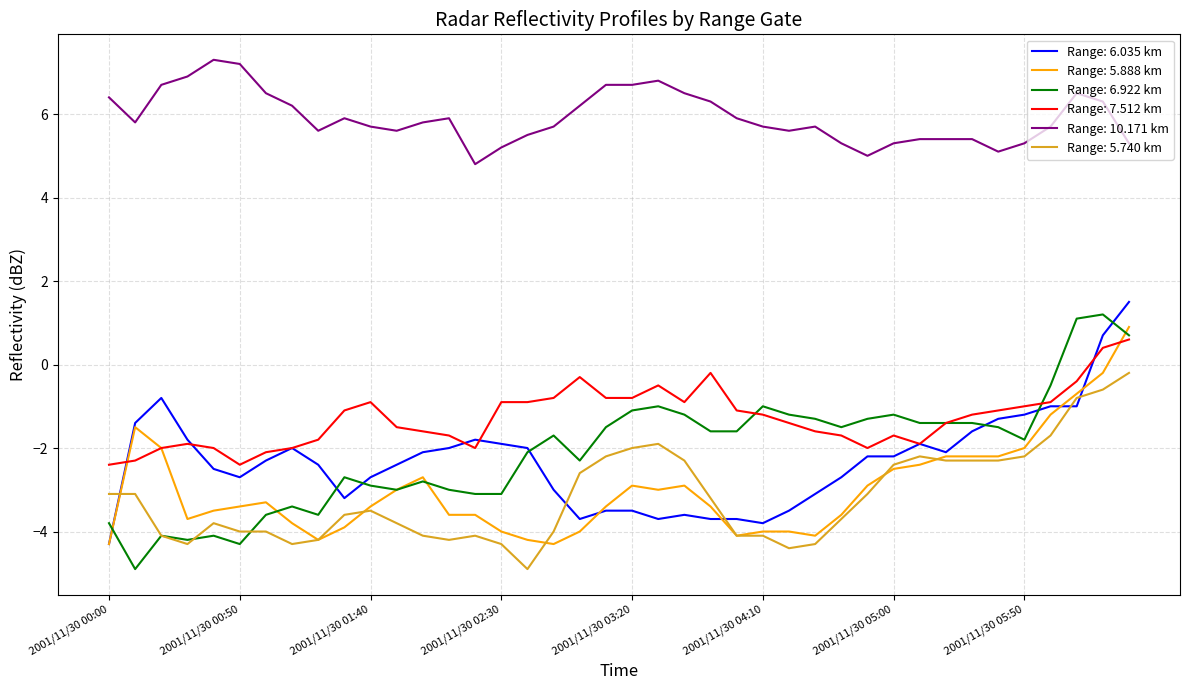

True or false: Range: 6.922 km and Range: 10.171 km cross at least once.

False